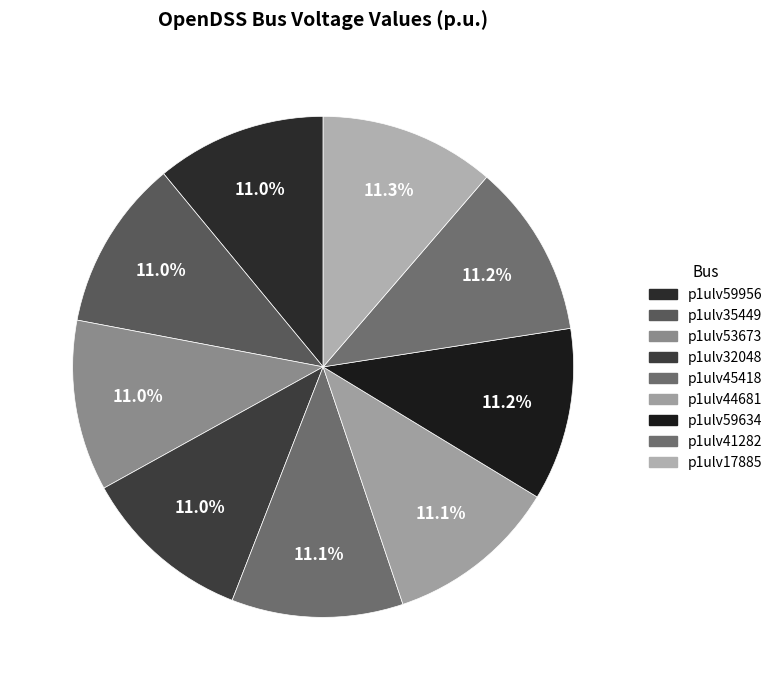

Is it true that p1ulv44681 is 11% of the pie?

True